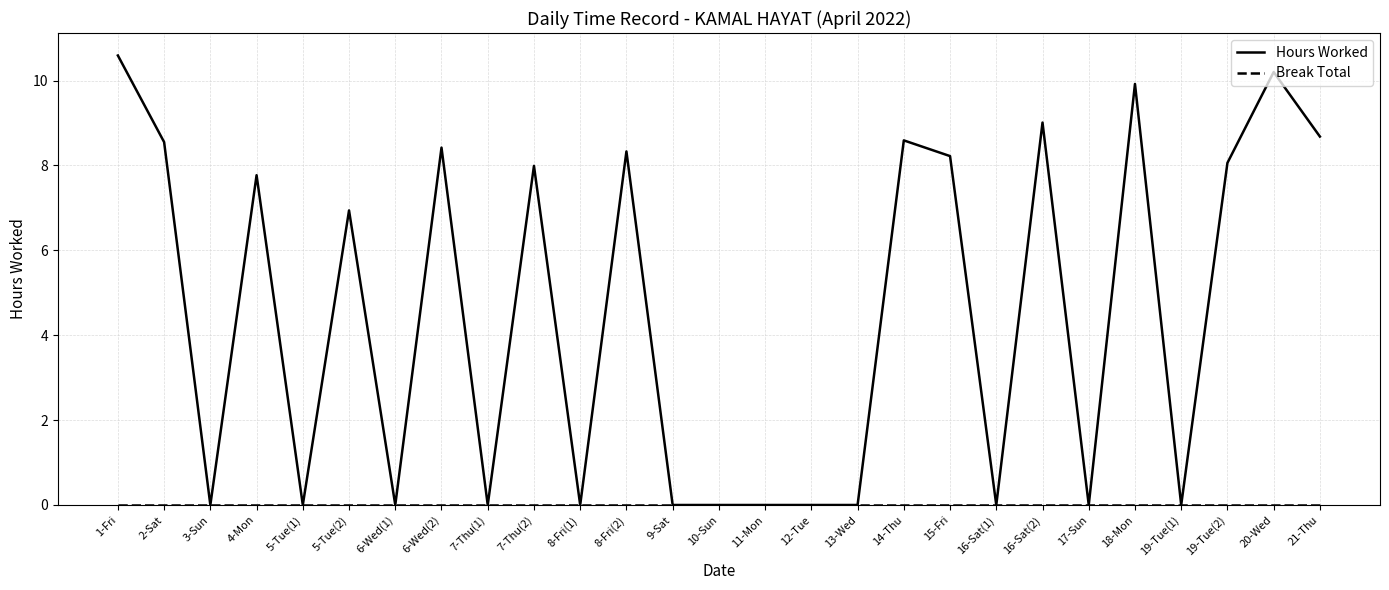

Which series has the largest total across all categories?

Hours Worked